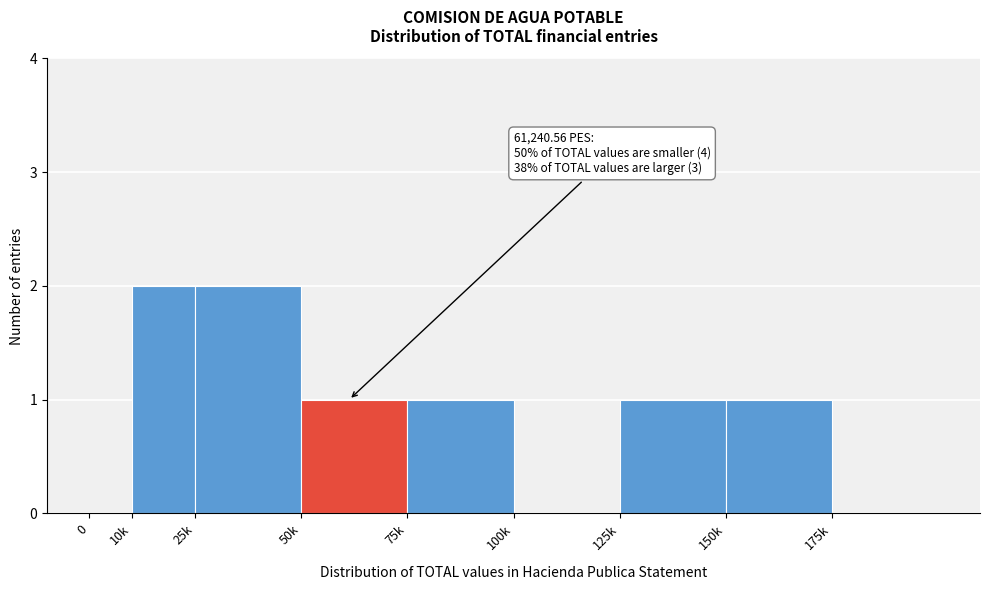

Reading left to right, list all the values displayed in this chart.

0=0	10k=2	25k=2	50k=1	75k=1	100k=0	125k=1	150k=1	175k=0